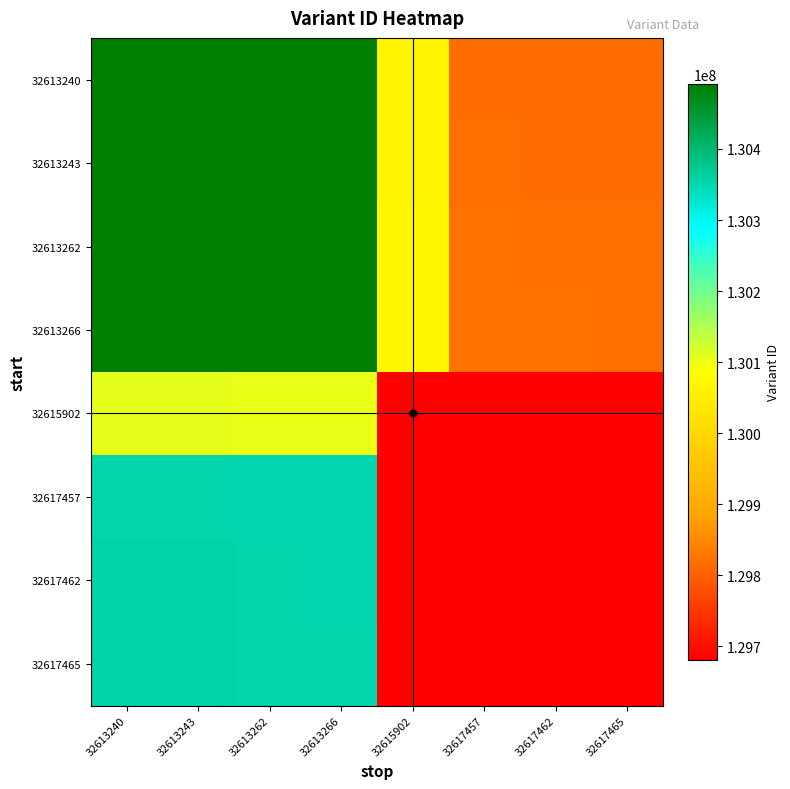

What is the maximum value shown in the chart?

130491647.0